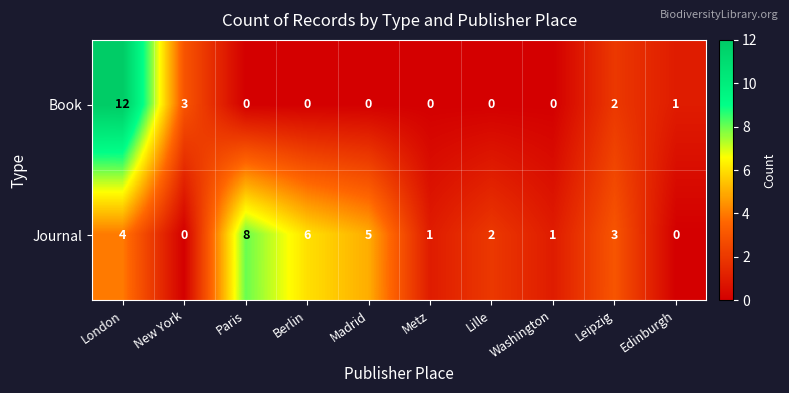

Reading left to right, list all the values displayed in this chart.

Book: 12	3	0	0	0	0	0	0	2	1
Journal: 4	0	8	6	5	1	2	1	3	0